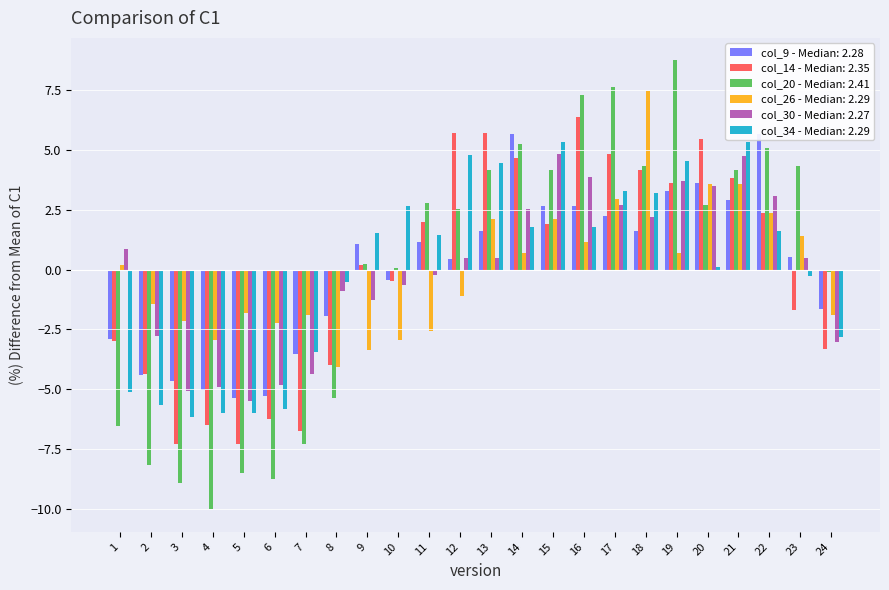

Reading left to right, extract all data points from this chart.

col_9: 1=-2.9	2=-4.4	3=-4.7	4=-5.0	5=-5.4	6=-5.3	7=-3.5	8=-1.9	9=1.1	10=-0.4	11=1.2	12=0.5	13=1.6	14=5.7	15=2.7	16=2.7	17=2.2	18=1.6	19=3.3	20=3.6	21=2.9	22=5.7	23=0.5	24=-1.7
col_14: 1=-3.0	2=-4.4	3=-7.3	4=-6.5	5=-7.3	6=-6.2	7=-6.8	8=-4.0	9=0.2	10=-0.5	11=2.0	12=5.7	13=5.7	14=4.7	15=1.9	16=6.4	17=4.8	18=4.2	19=3.6	20=5.4	21=3.8	22=2.4	23=-1.7	24=-3.3
col_20: 1=-6.5	2=-8.2	3=-8.9	4=-10.0	5=-8.5	6=-8.8	7=-7.3	8=-5.4	9=0.3	10=0.1	11=2.8	12=2.5	13=4.2	14=5.3	15=4.2	16=7.3	17=7.6	18=4.3	19=8.8	20=2.7	21=4.2	22=5.1	23=4.3	24=-0.1
col_26: 1=0.2	2=-1.5	3=-2.1	4=-2.9	5=-1.8	6=-2.2	7=-1.9	8=-4.1	9=-3.4	10=-2.9	11=-2.6	12=-1.1	13=2.1	14=0.7	15=2.1	16=1.1	17=3.0	18=7.5	19=0.7	20=3.6	21=3.6	22=2.4	23=1.4	24=-1.9
col_30: 1=0.9	2=-2.8	3=-5.1	4=-4.9	5=-5.5	6=-4.8	7=-4.4	8=-0.9	9=-1.3	10=-0.6	11=-0.2	12=0.5	13=0.5	14=2.5	15=4.8	16=3.9	17=2.7	18=2.2	19=3.7	20=3.5	21=4.7	22=3.1	23=0.5	24=-3.0
col_34: 1=-5.1	2=-5.6	3=-6.2	4=-6.0	5=-6.0	6=-5.8	7=-3.4	8=-0.5	9=1.5	10=2.7	11=1.4	12=4.8	13=4.4	14=1.8	15=5.3	16=1.8	17=3.3	18=3.2	19=4.5	20=0.1	21=5.3	22=1.6	23=-0.3	24=-2.8